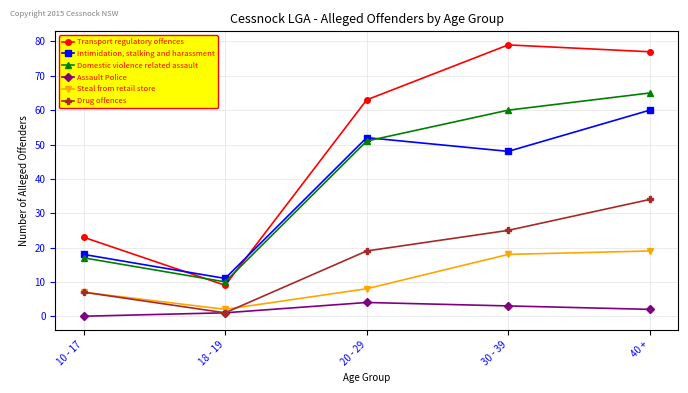

Between 18 - 19 and 20 - 29, which series saw the biggest shift?

Transport regulatory offences